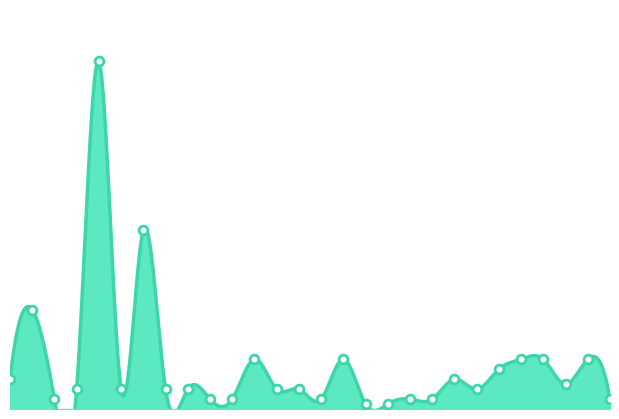

What is the ratio of the value at 6 to the value at 15?

2.0